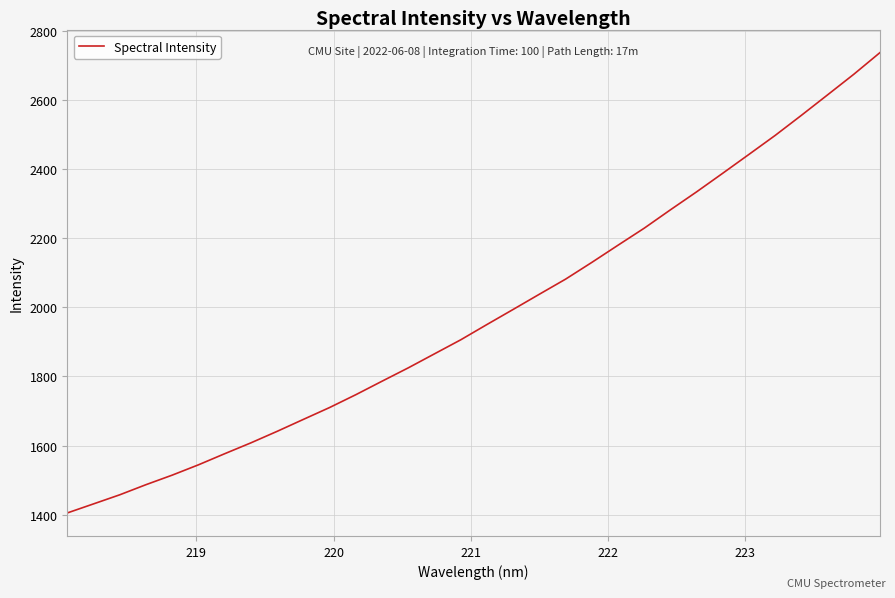

What is the smallest value displayed?

1404.8